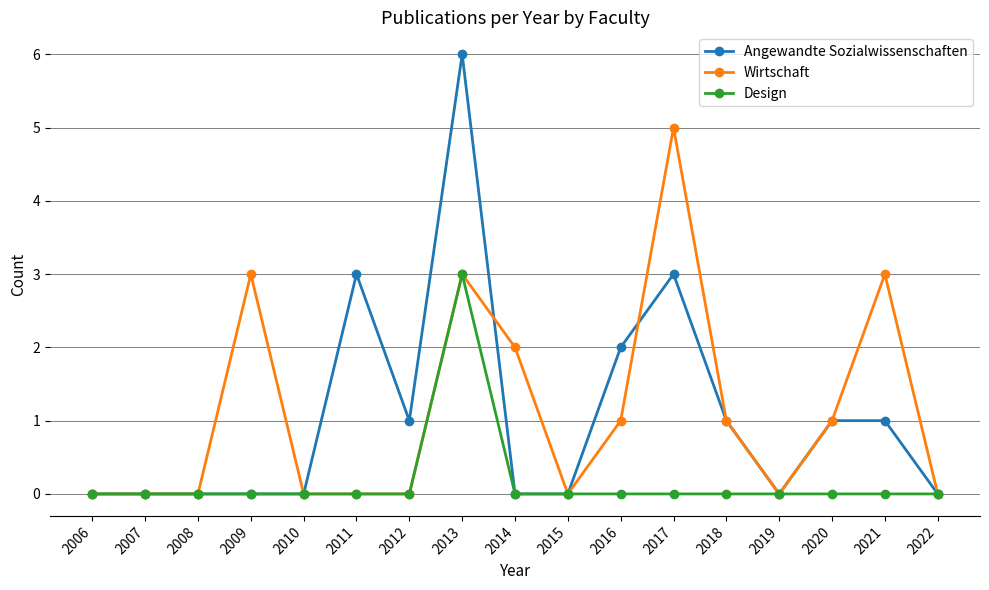

List the series in order of their peak value, highest first.

Angewandte Sozialwissenschaften, Wirtschaft, Design